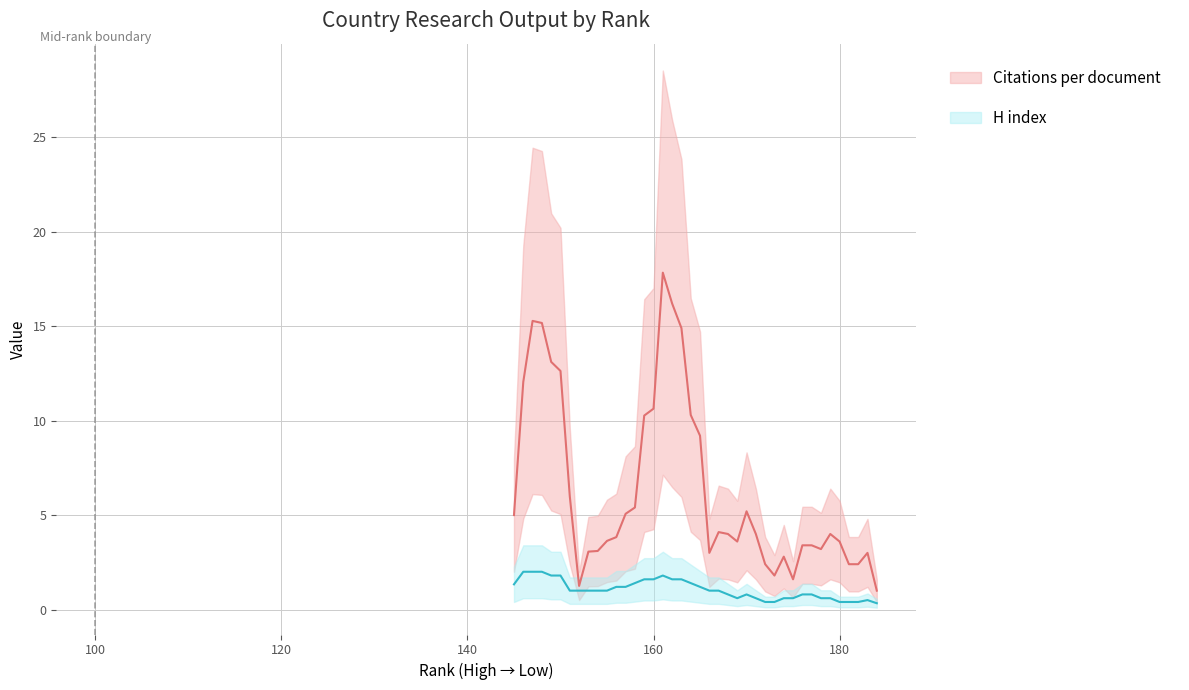

What is the average value of the H index series?

1.1